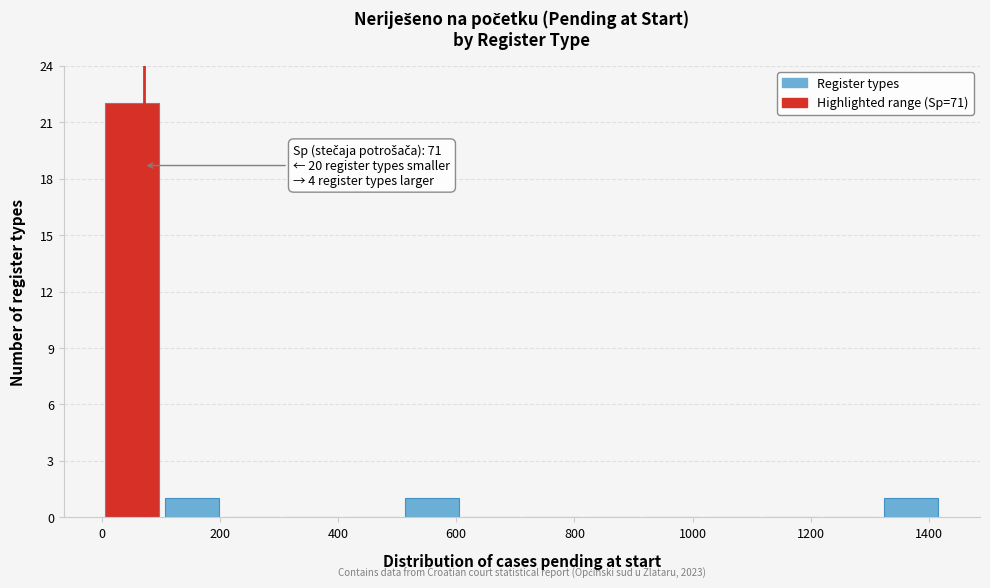

Which range on the x-axis has the tallest bar?

0 to 100